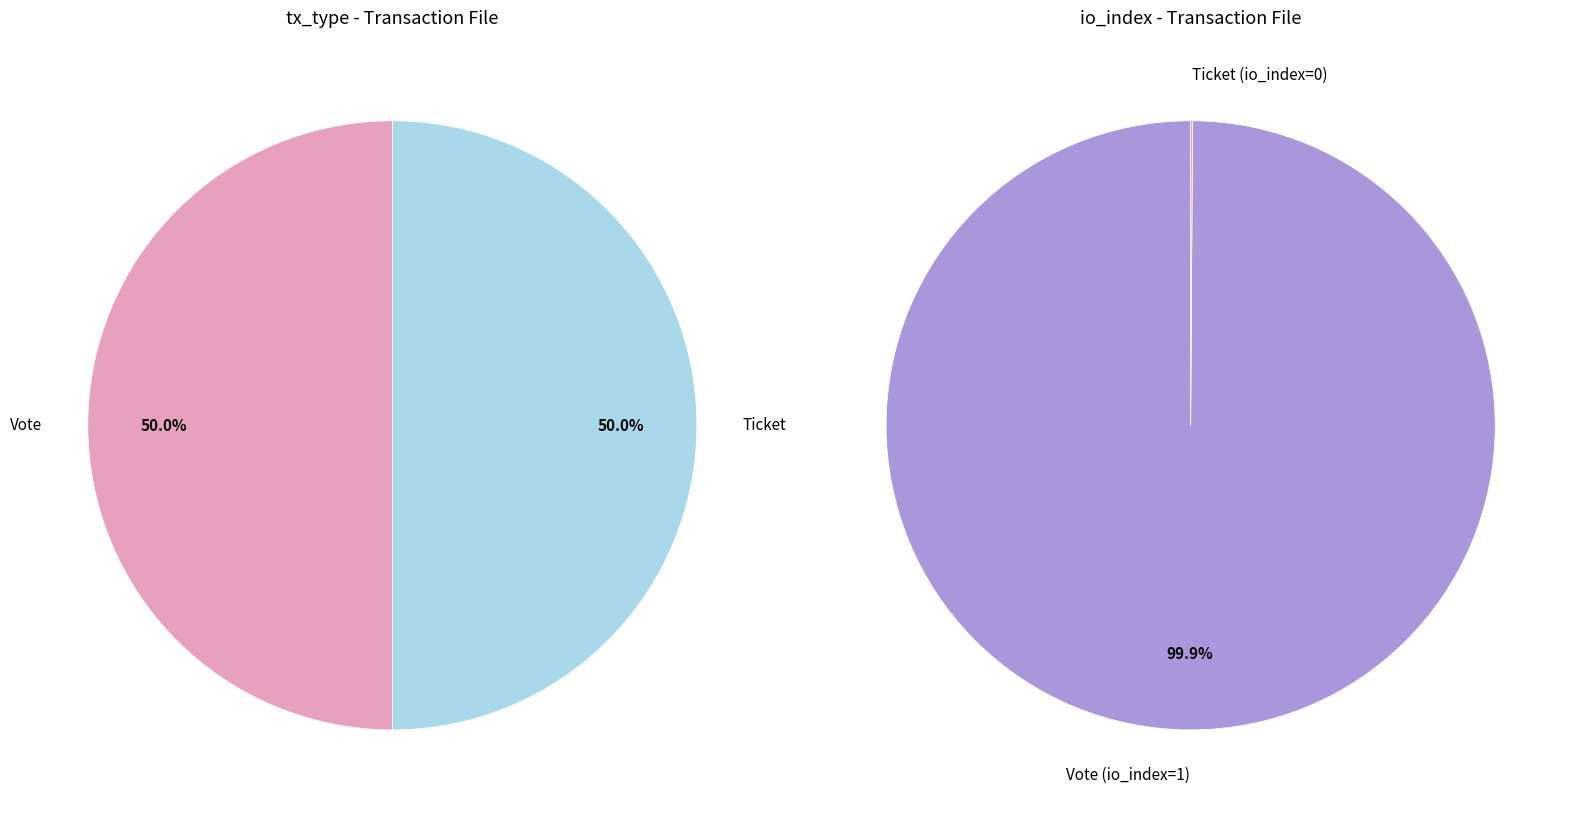

How many slices are in this pie chart?

2